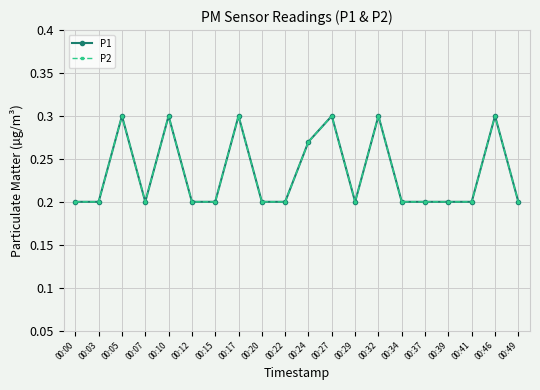

Which series changed the most between 00:39 and 00:46?

P1